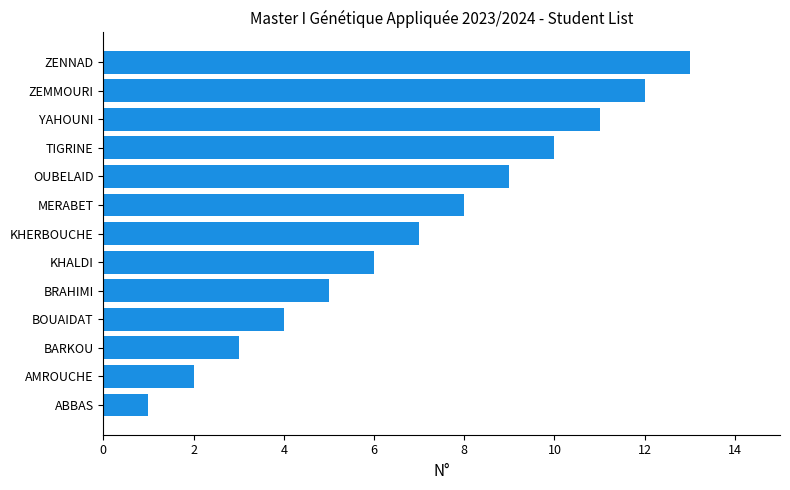

At which category does the chart reach its minimum across all series?

ABBAS